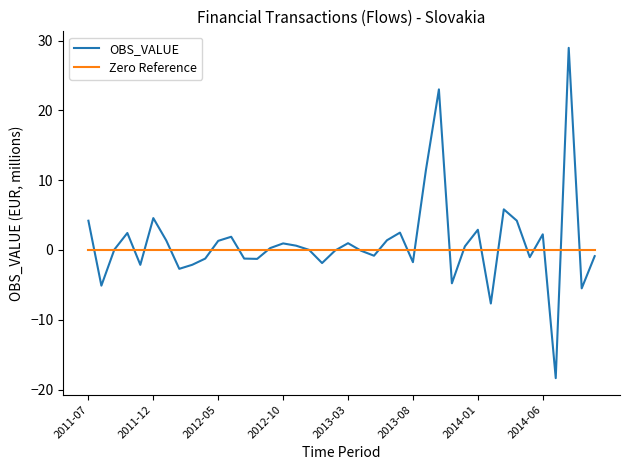

Does the chart have visible grid lines?

No